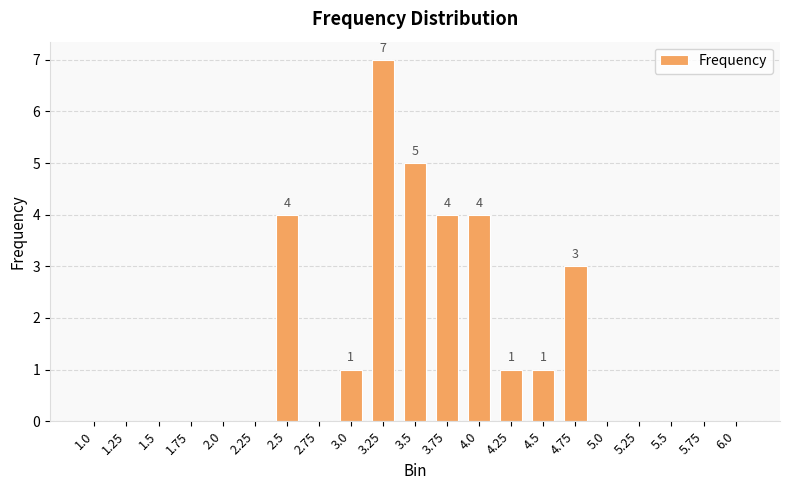

Between 4.75 and 5.0, which is larger?

4.75